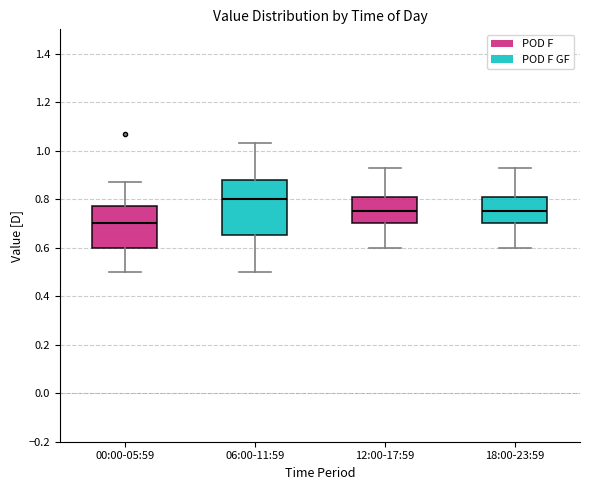

Comparing the boxes themselves (not the whiskers), which one is the tallest?

06:00-11:59